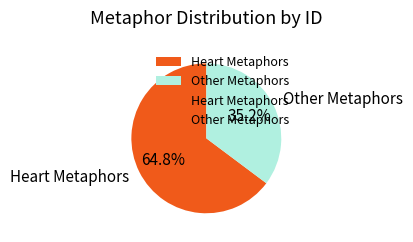

How many slices are in this pie chart?

2